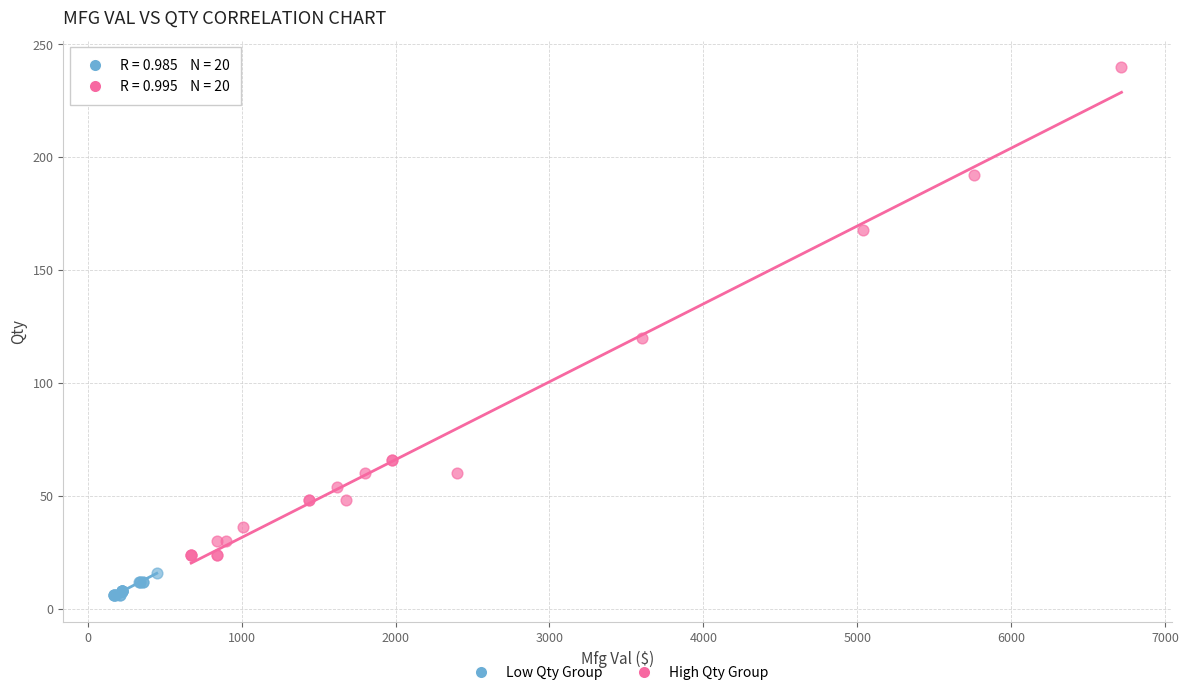

Which series has the largest Y range (max minus min)?

High Qty Group